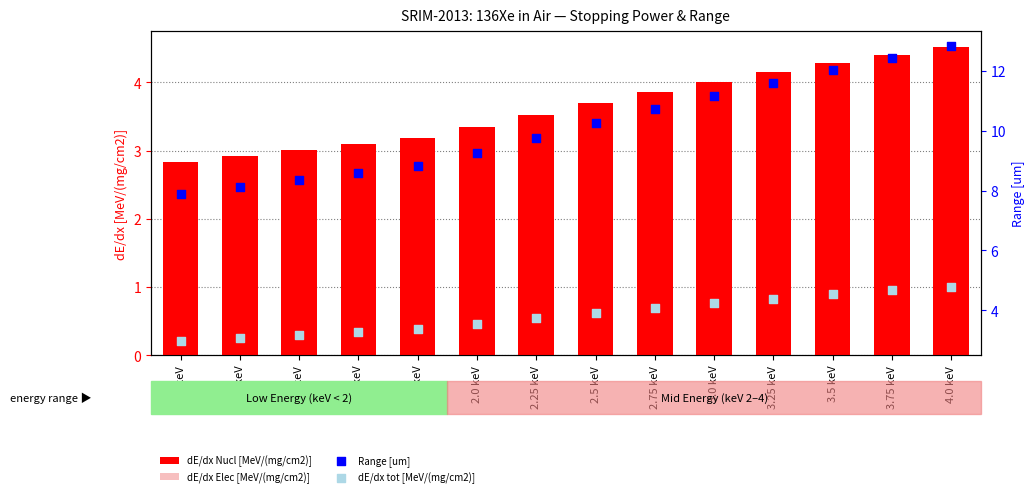

Is the value of Range [um] at 1.5 keV greater than the value of dE/dx Nucl [MeV/(mg/cm2)] at 2.0 keV?

Yes